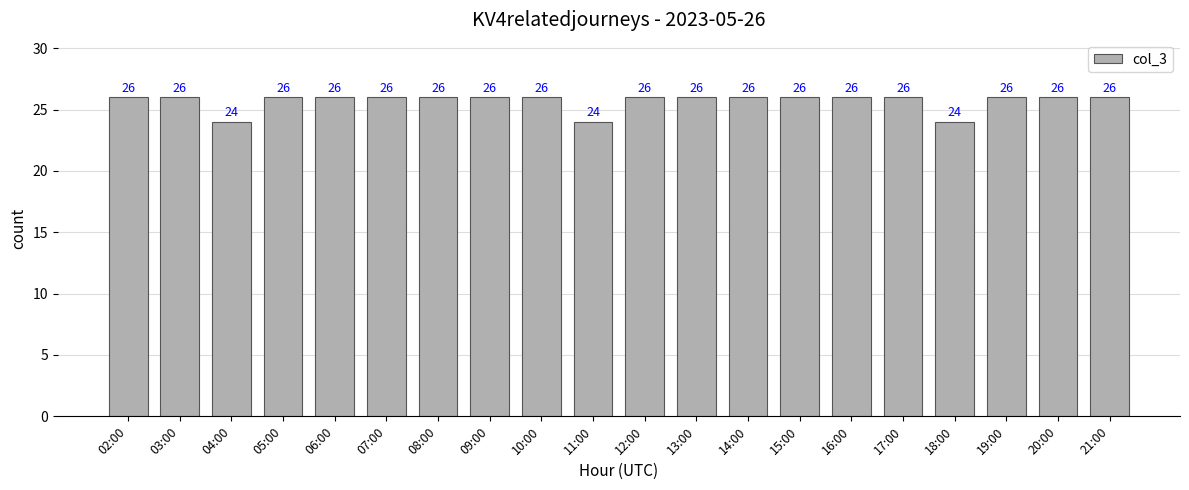

What is the change in value from 04:00 to 16:00?

+2